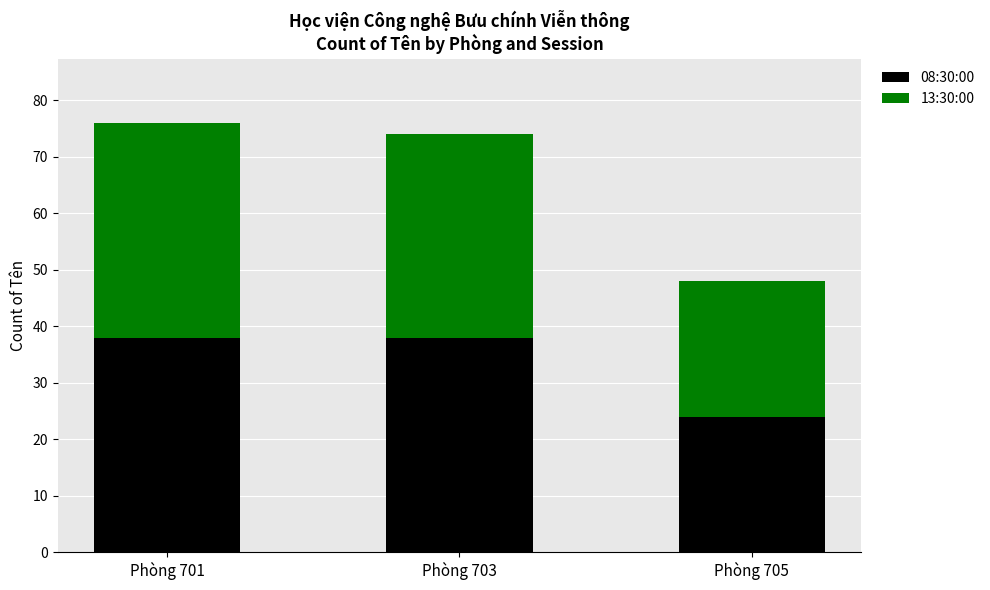

What is the lowest value of the 08:30:00 series?

24